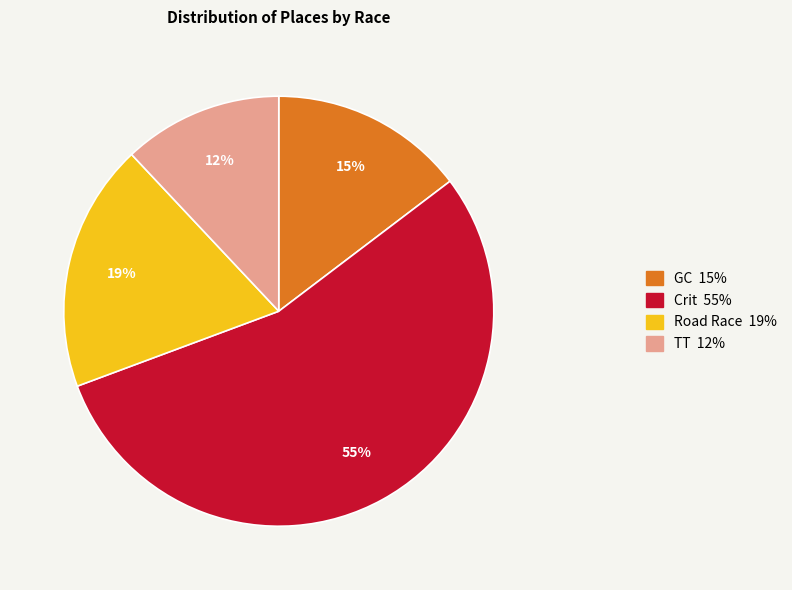

To the nearest percent, what portion does Road Race 19% represent?

19%